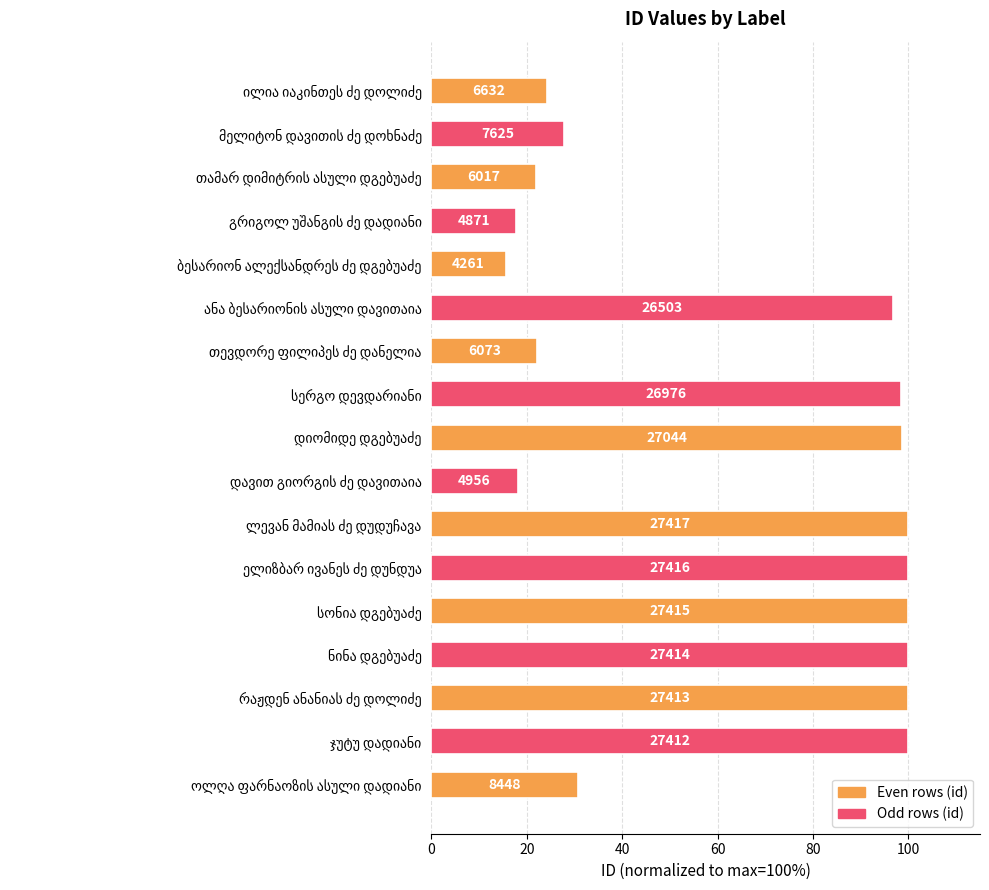

What is the sum of all values?

1071.9